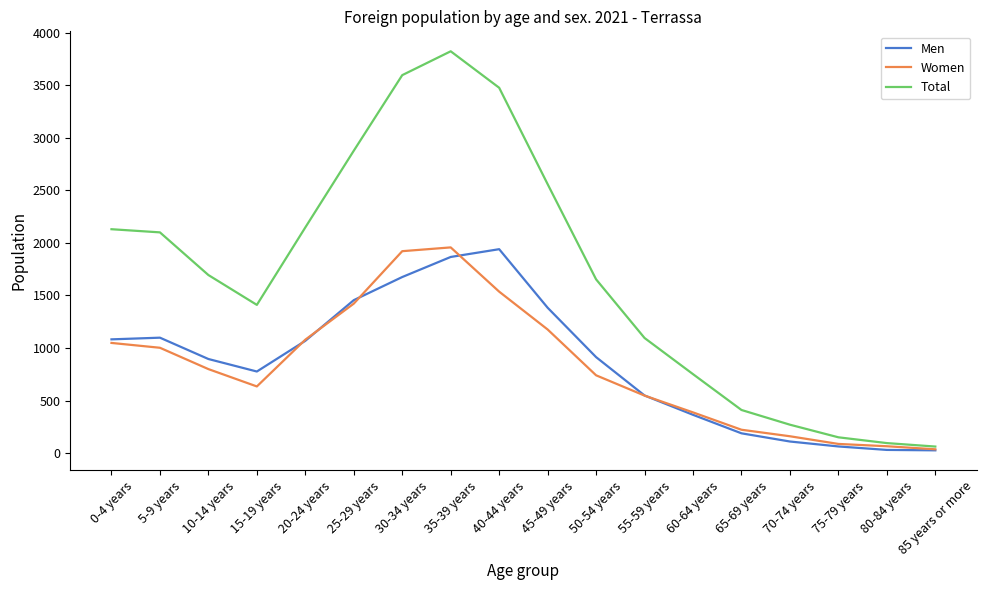

Is the value of Men at 65-69 years greater than the value of Total at 35-39 years?

No